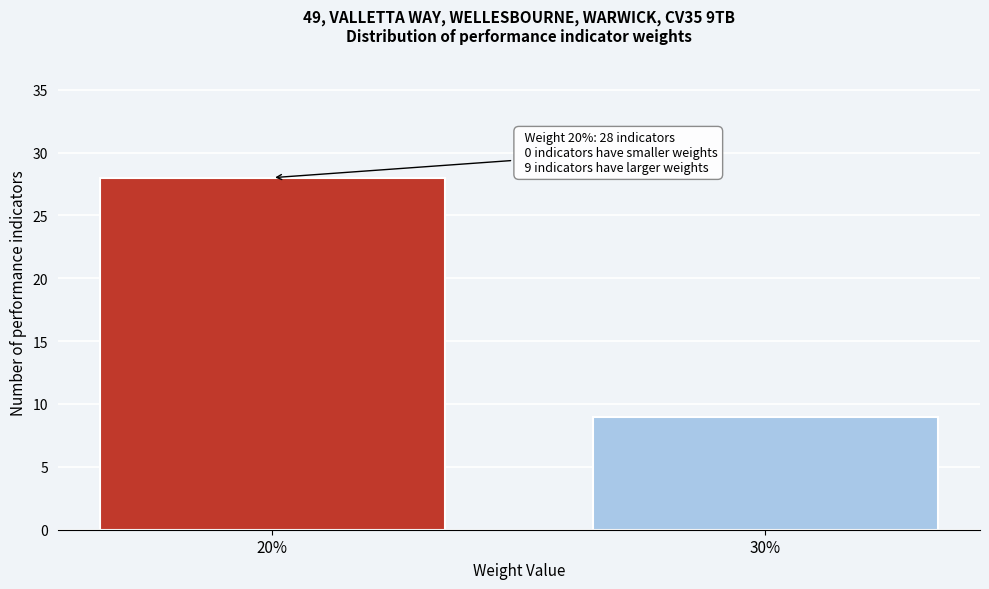

Reading left to right, list all the values displayed in this chart.

20%=28	30%=9